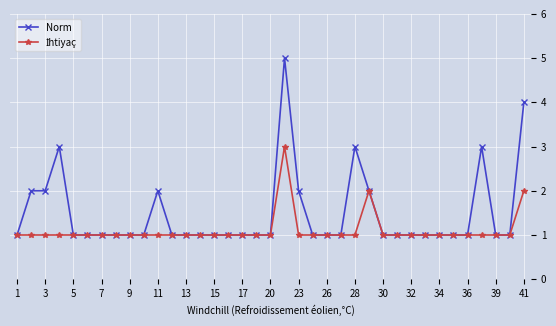

Which series has the widest spread of values?

Norm